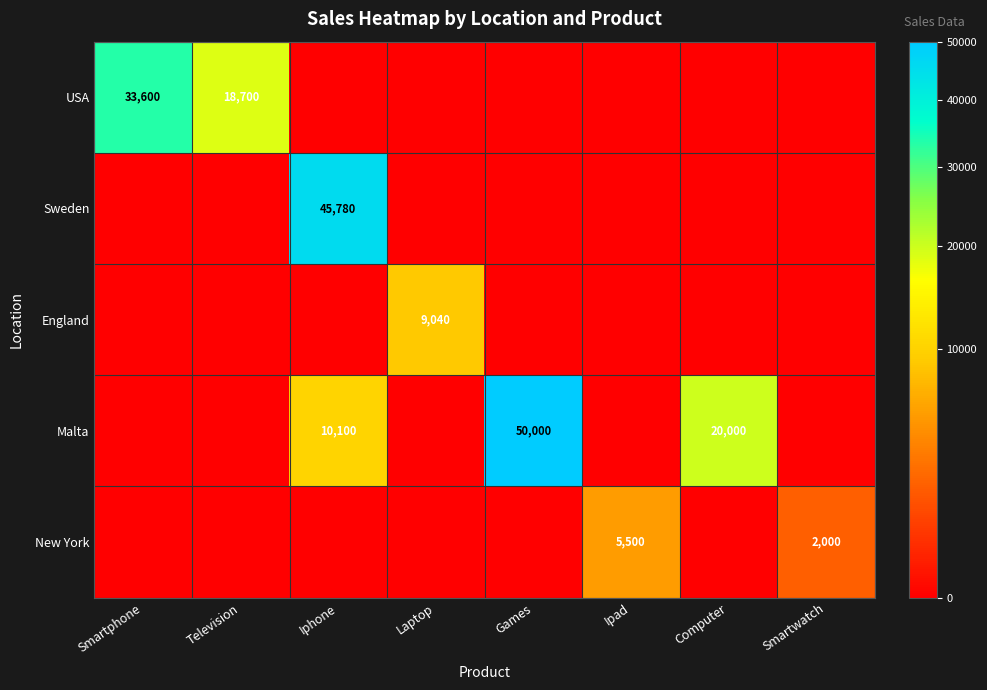

True or false: Malta has a value of 5495 at Iphone.

False